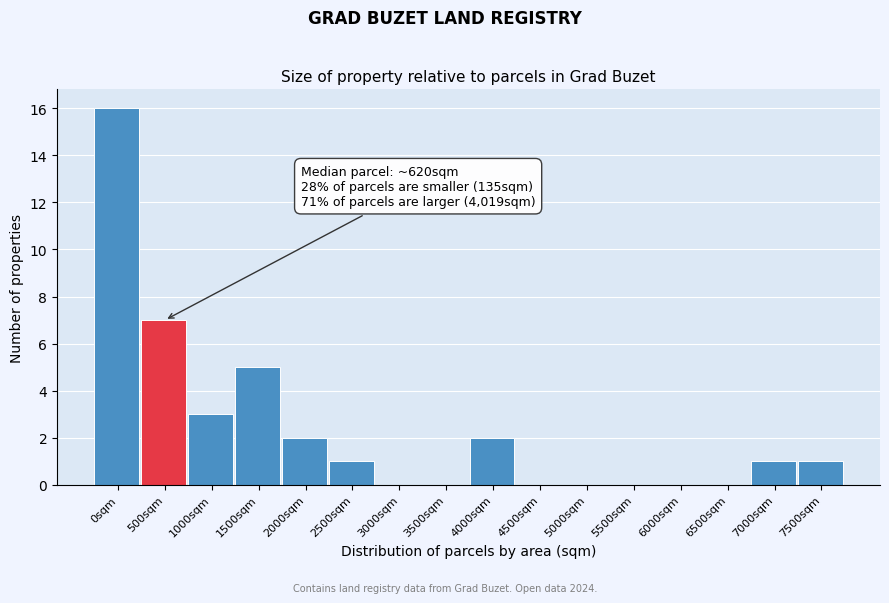

Reading left to right, extract all data points from this chart.

0sqm=16	500sqm=7	1000sqm=3	1500sqm=5	2000sqm=2	2500sqm=1	3000sqm=0	3500sqm=0	4000sqm=2	4500sqm=0	5000sqm=0	5500sqm=0	6000sqm=0	6500sqm=0	7000sqm=1	7500sqm=1